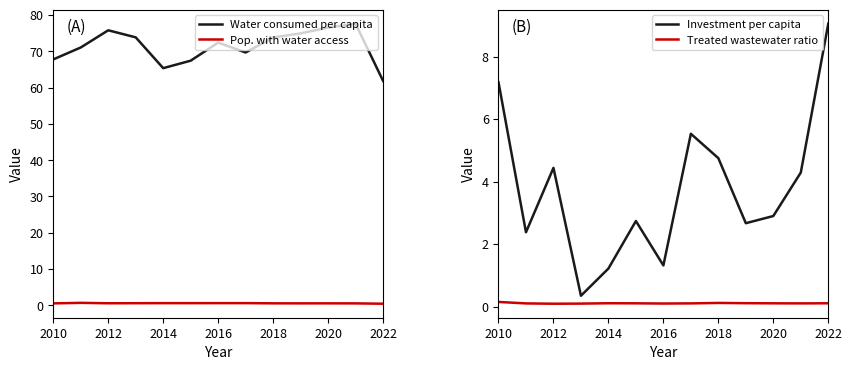

How many lines are shown in the chart?

4